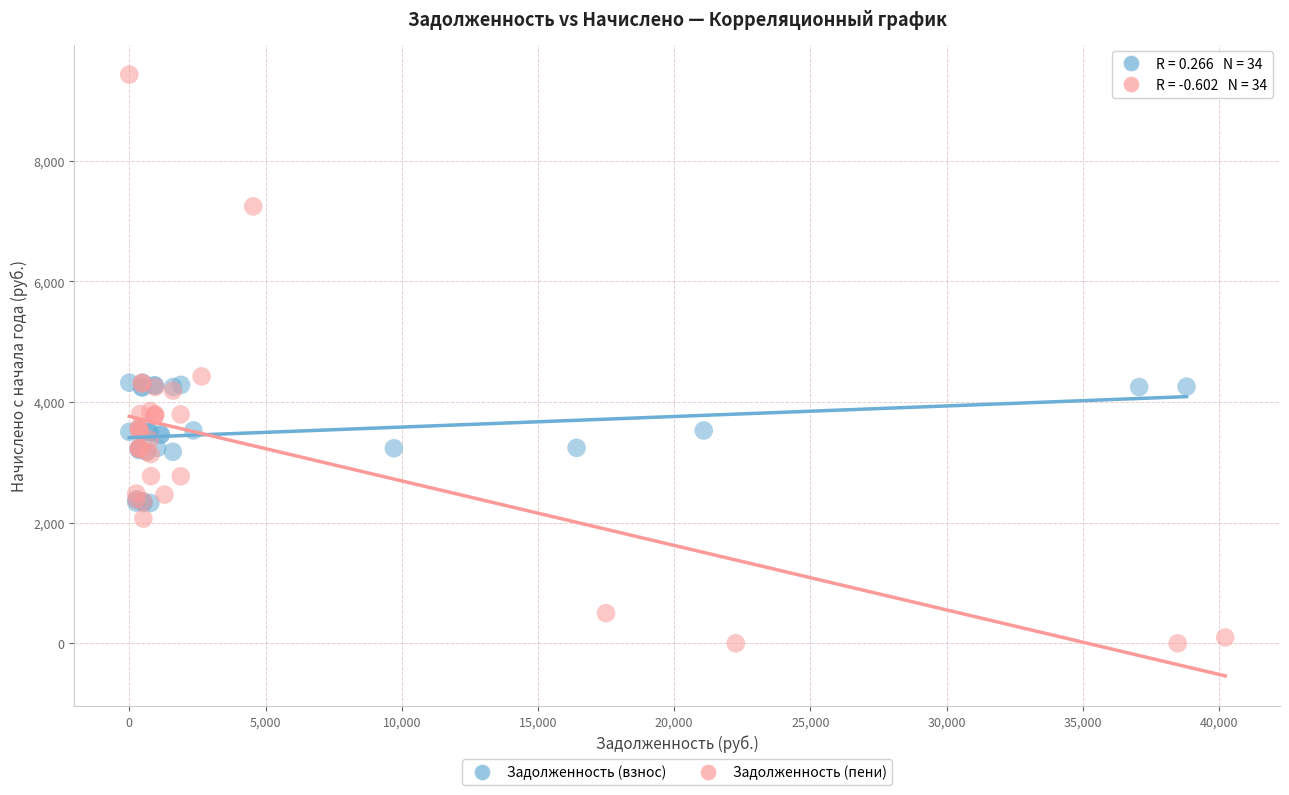

Which series reaches the minimum Y coordinate?

Задолженность (пени)